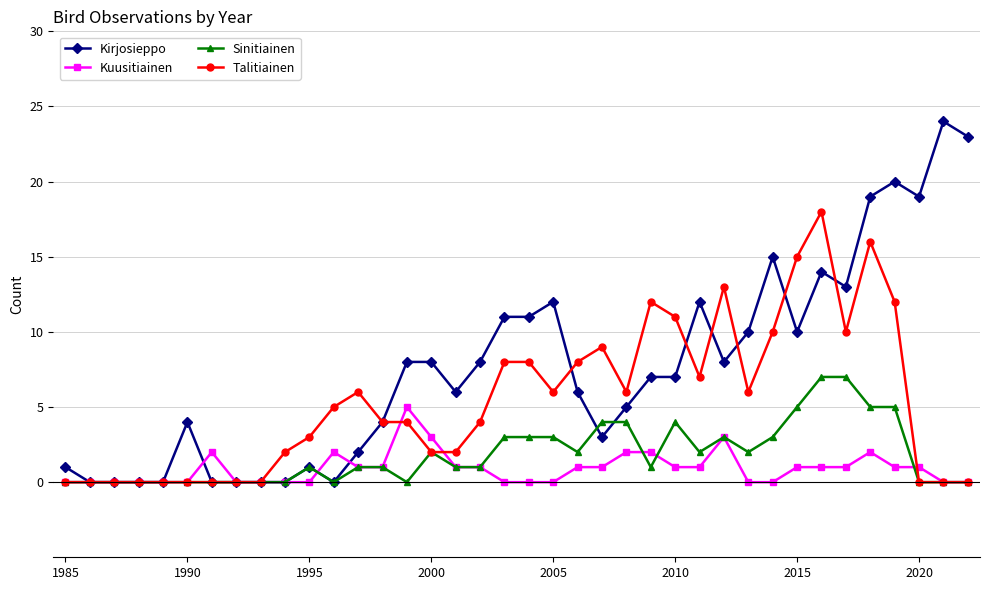

Which series has the largest total across all categories?

Kirjosieppo